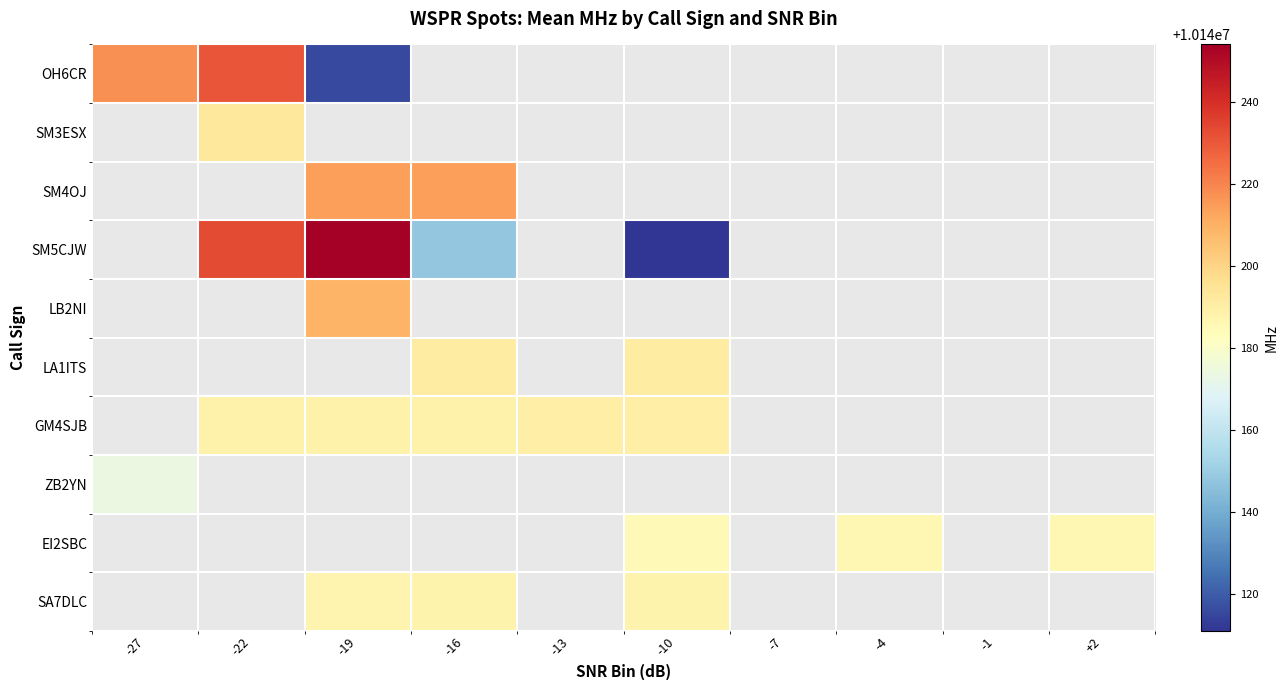

What is the difference between the maximum and minimum values in the OH6CR series?

115.0